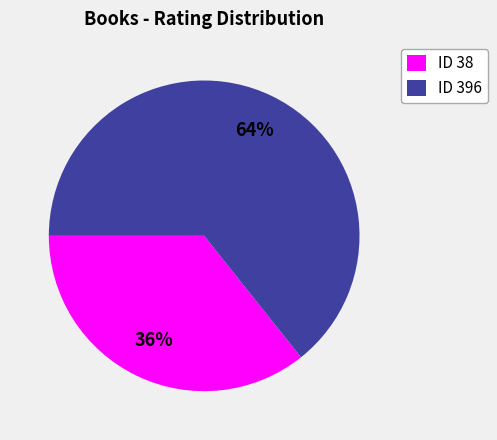

The ID 396 slice represents 74% of the pie. True or false?

False